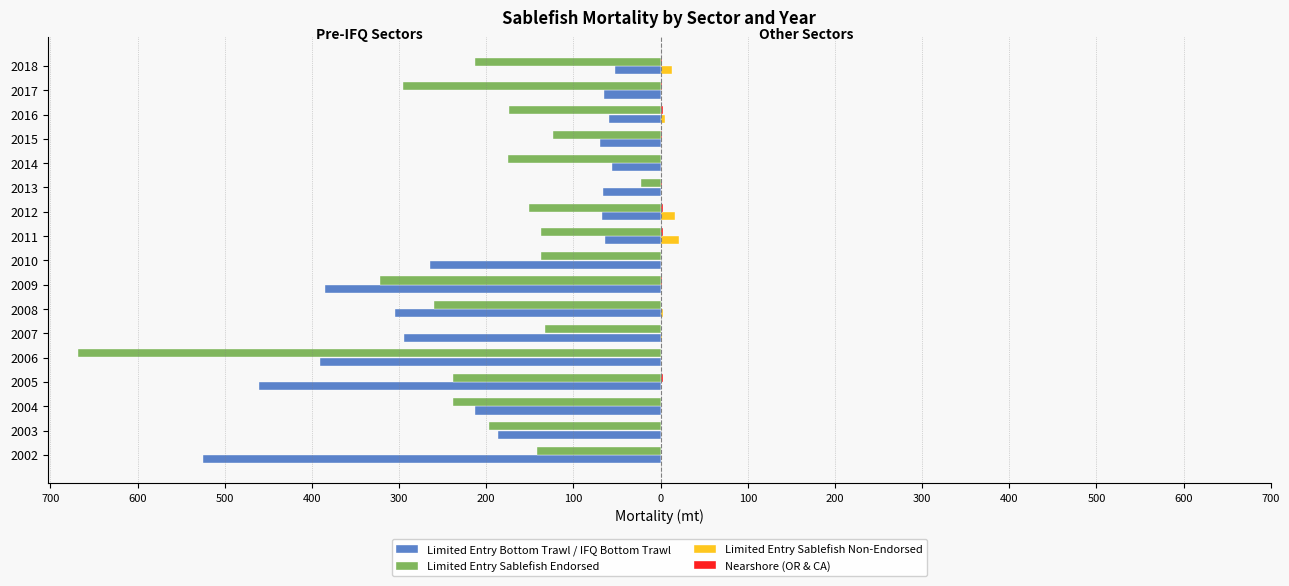

What is the minimum value shown in the chart?

-668.6